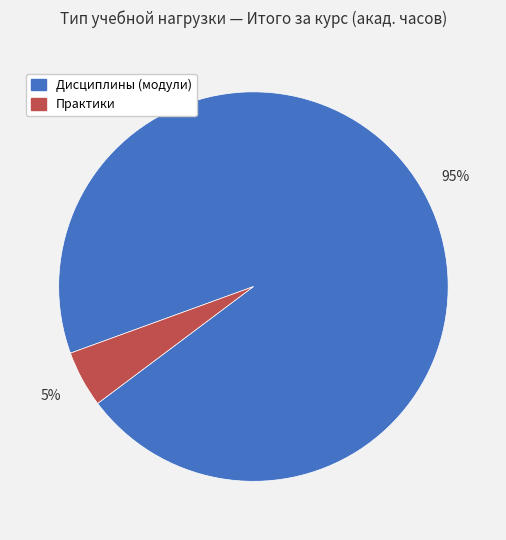

To the nearest percent, what portion does Практики represent?

5%